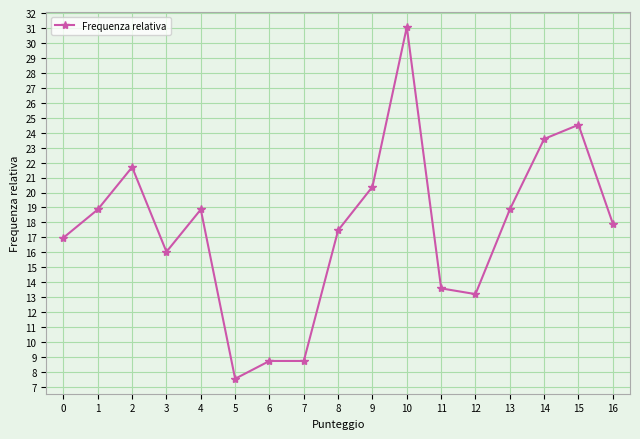

True or false: the data has more than 0 interior local peaks.

True